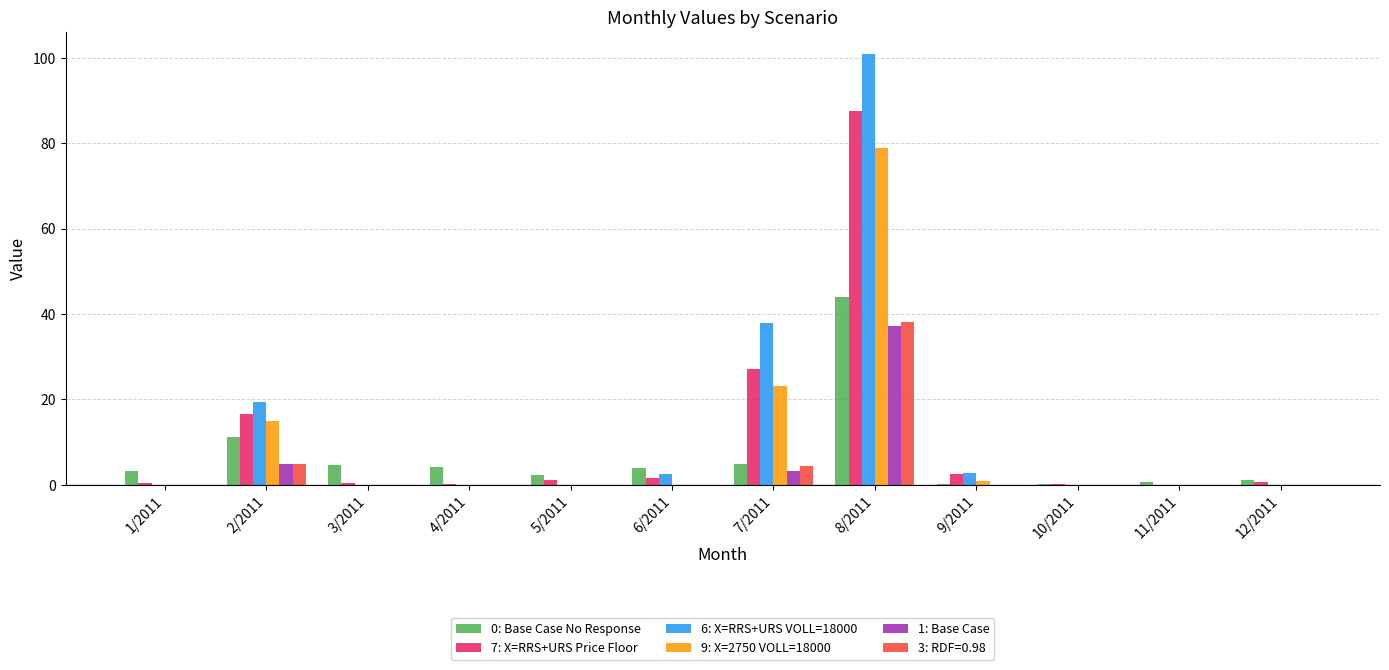

Is it true that 0: Base Case No Response equals 4.0 at 6/2011?

True